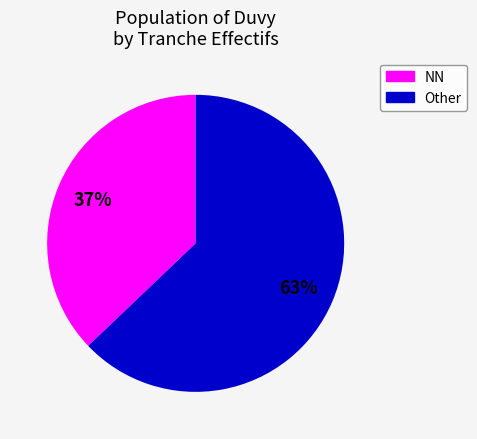

How many segments does this pie chart have?

2